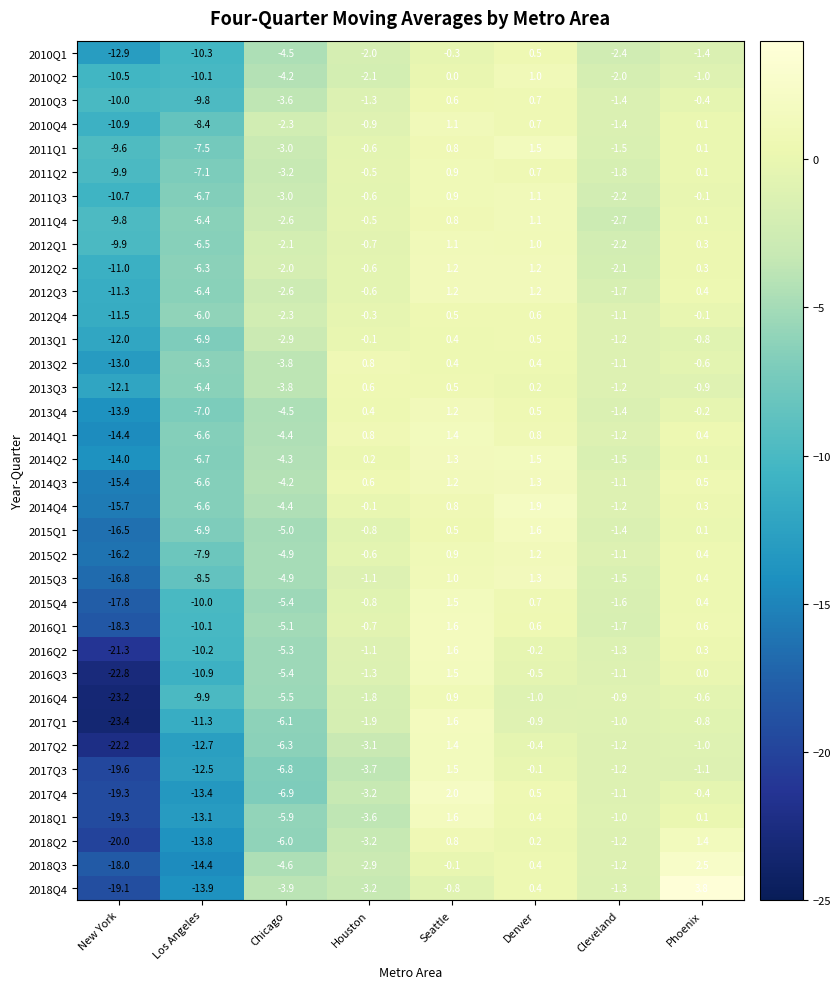

At which label does 2012Q2 first exceed 0?

Seattle